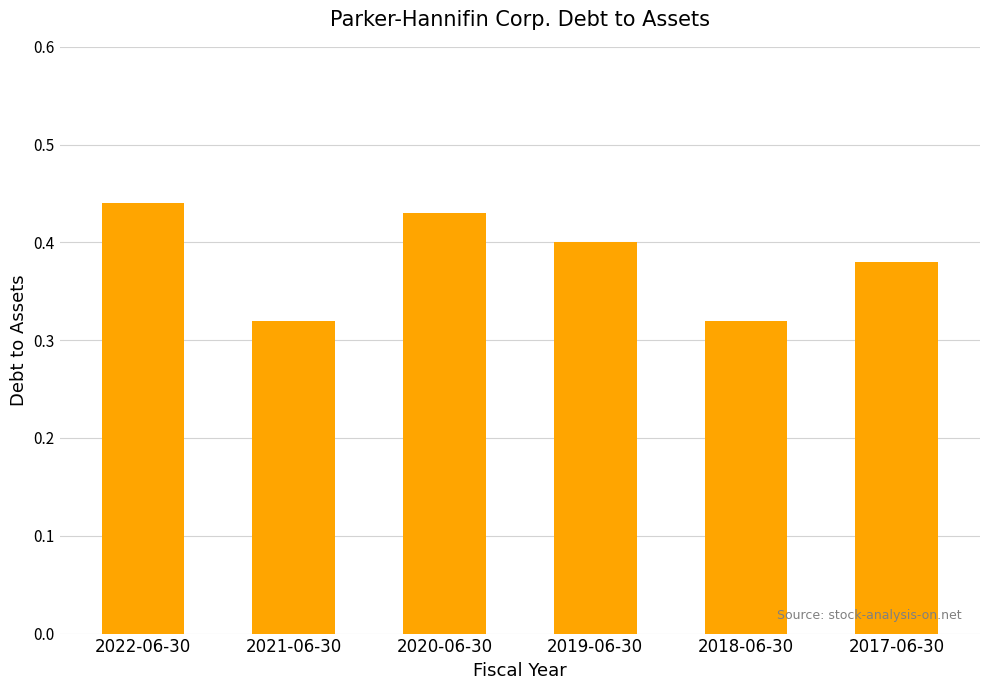

Between 2018-06-30 and 2022-06-30, which is larger?

2022-06-30